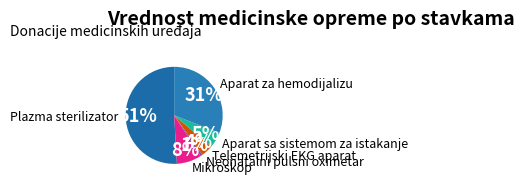

How many segments does this pie chart have?

6